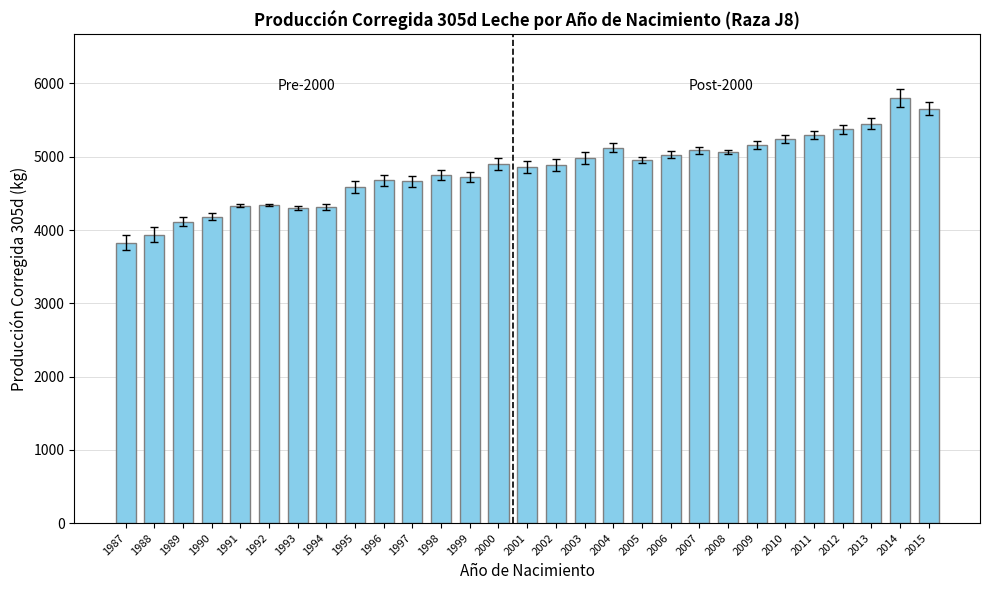

What is the approximate value at 2001?

4864.5